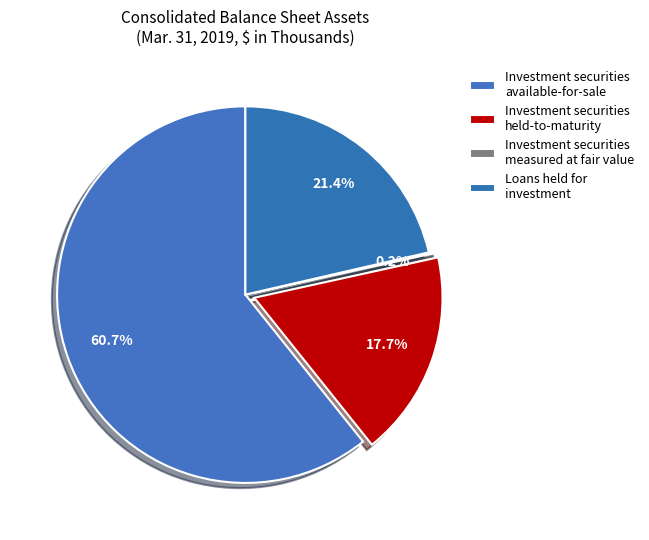

What is the smallest slice in the pie chart?

Investment securities
measured at fair value